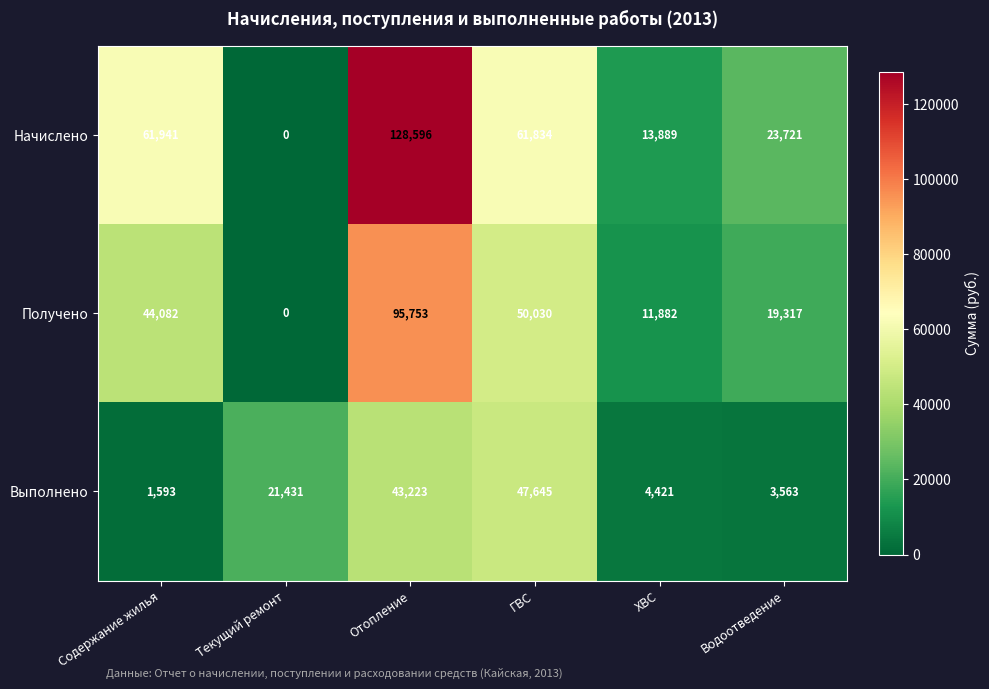

Where does the Начислено series first go above 61834?

Содержание жилья